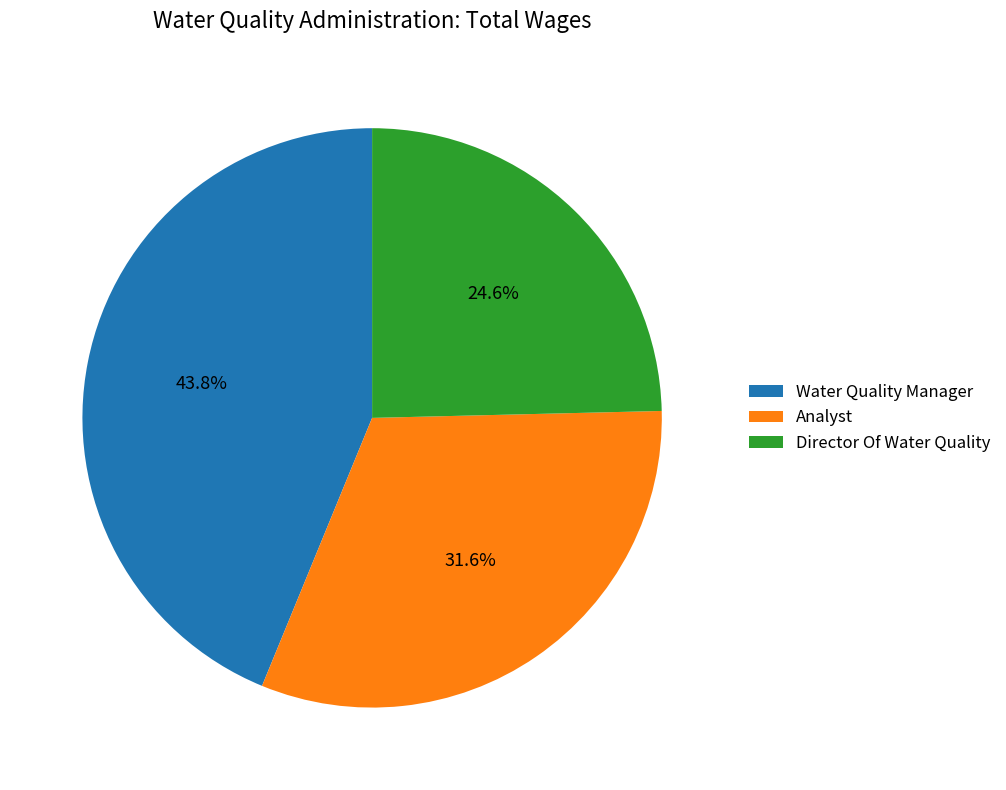

What is the ratio of the value at Director Of Water Quality to the value at Water Quality Manager?

0.6